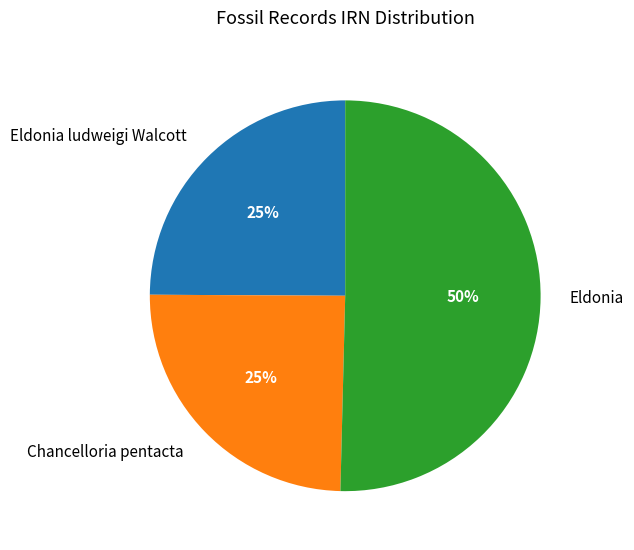

To the nearest percent, what is the average slice percentage?

33%